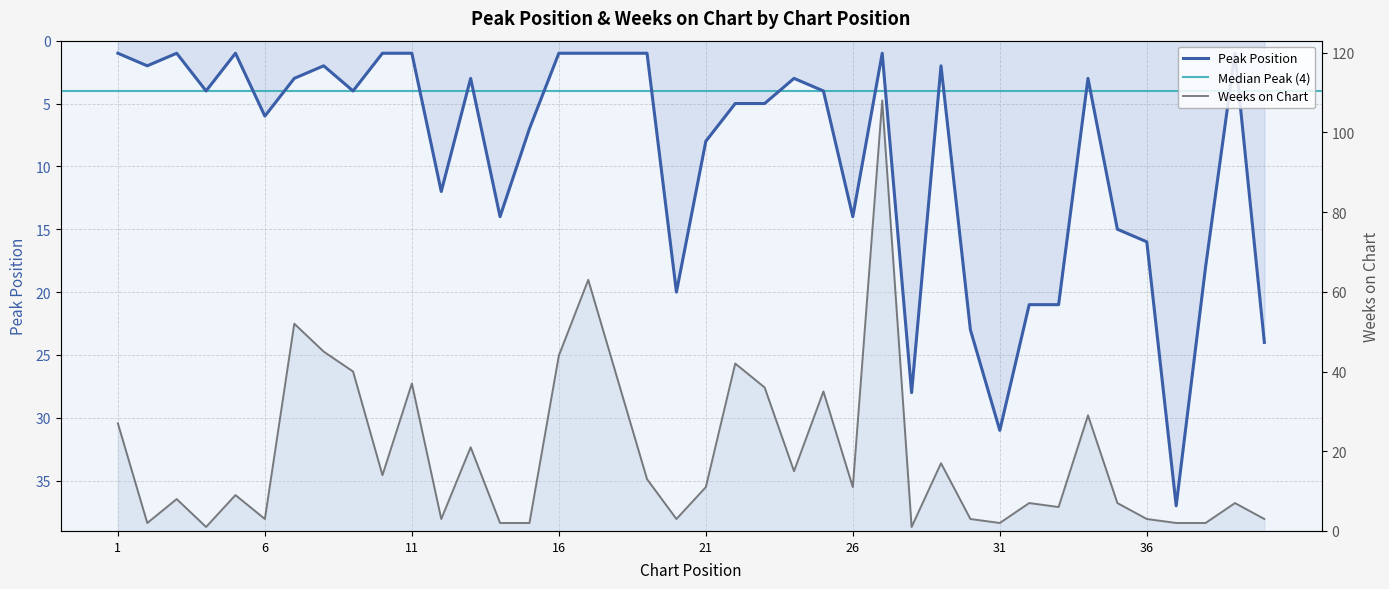

The Weeks on Chart series shows 6 at 33. True or false?

True